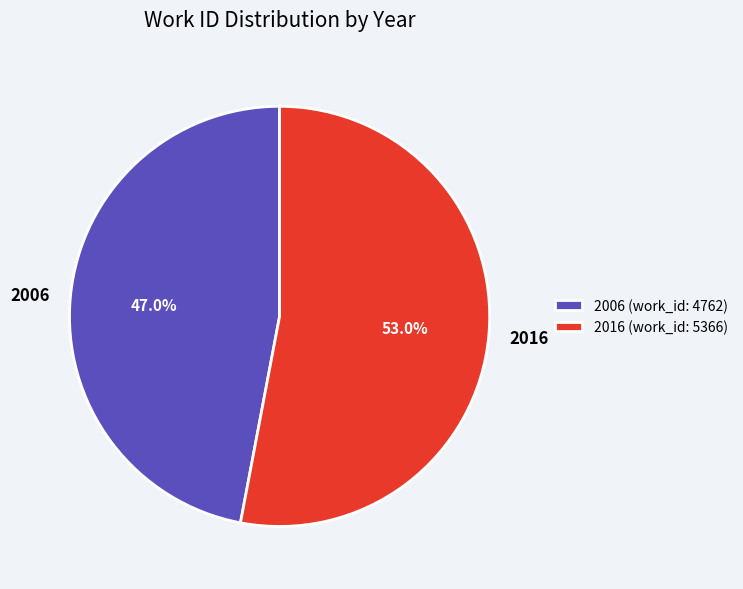

Which slice represents more than half of the pie?

2016